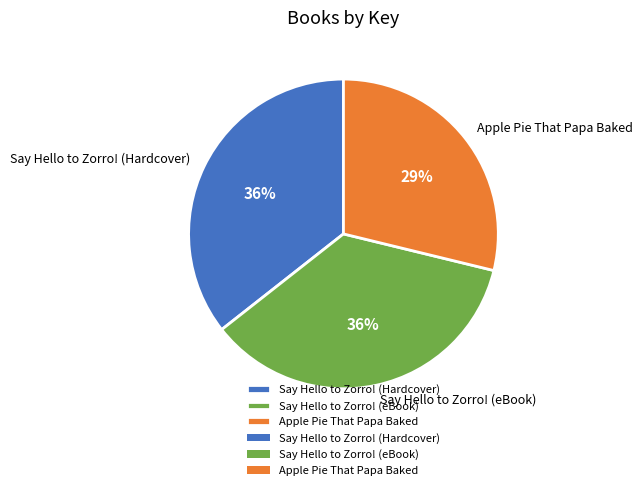

How many slices are in this pie chart?

3